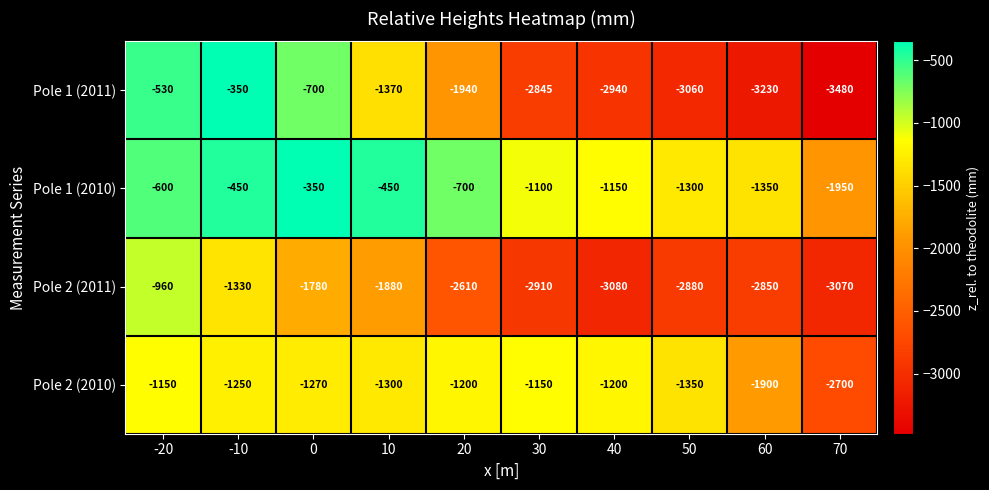

What is the greatest value displayed?

-350